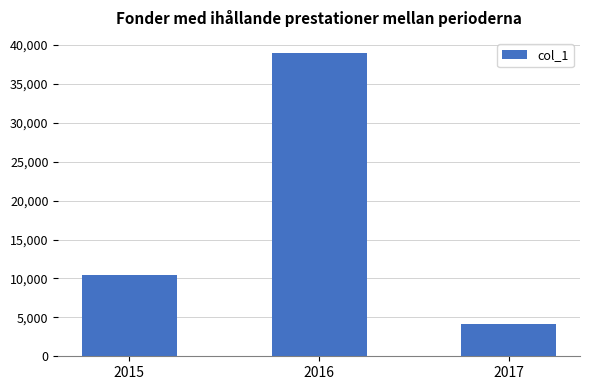

What is the minimum value shown in the chart?

4175.2